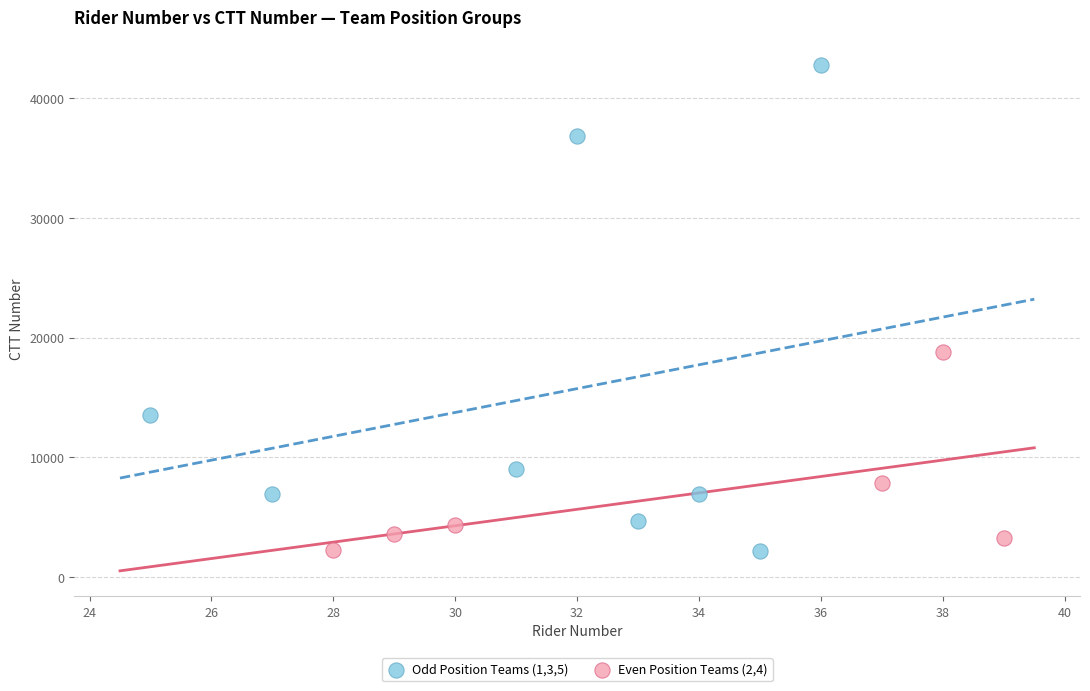

What are all the series names shown in the legend?

Odd Position Teams (1,3,5), Even Position Teams (2,4)